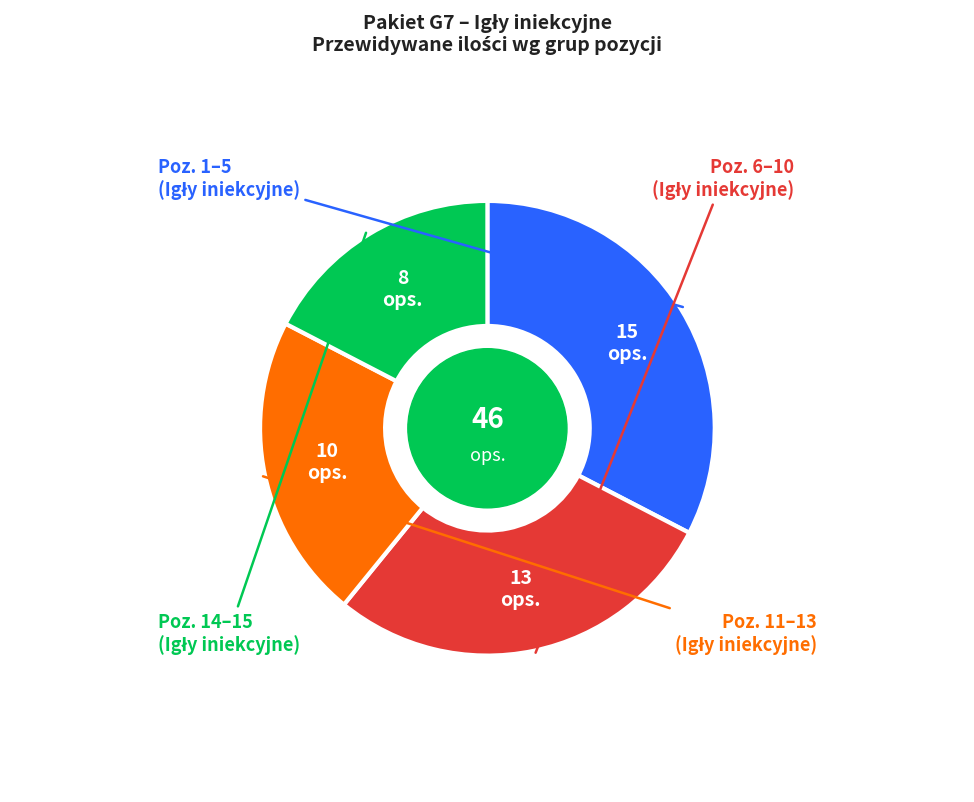

Is there any slice that represents more than half of the pie?

No